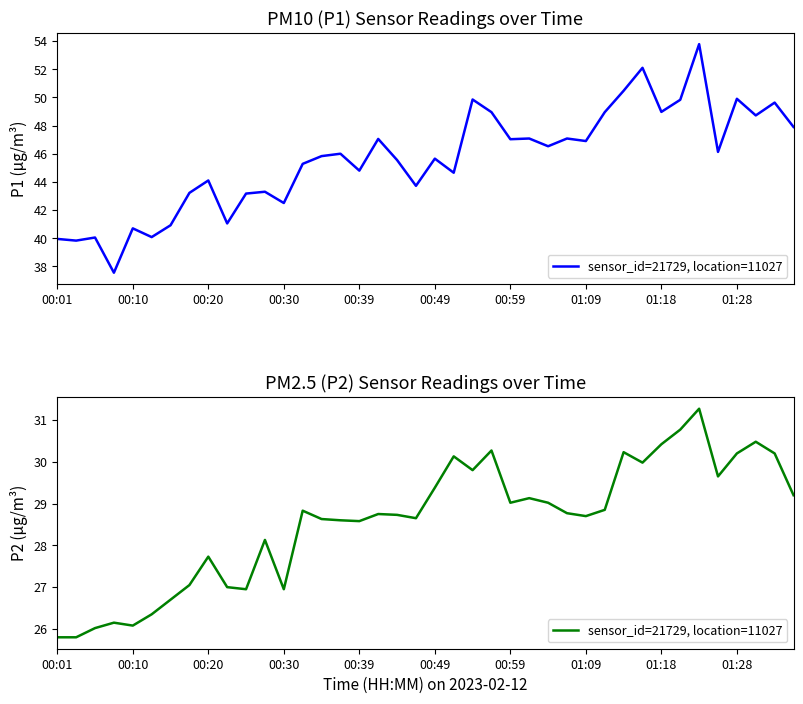

Approximately how many times larger is the value at 17 compared to 30?

1.0